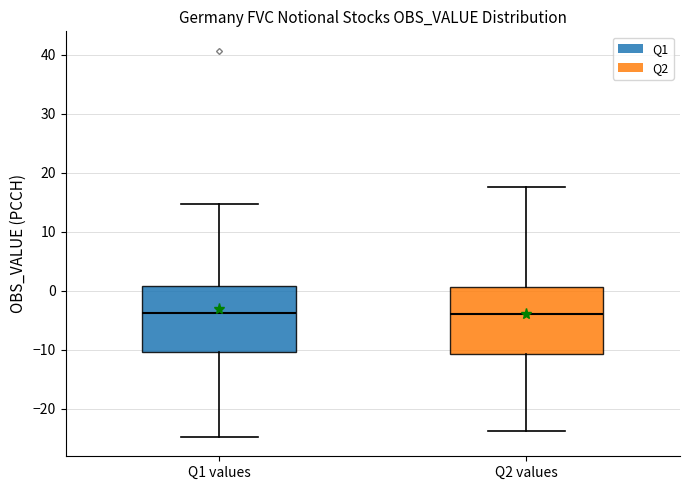

Reading left to right, transcribe this box plot: for each box, give where its median line is, the range the box spans, and where its two whiskers end, as read against the y-axis. The values are not printed on the chart, so give them approximately, as read against the axis.

Q1 values: median -4, box -10 to 1, whiskers -25 to 15
Q2 values: median -4, box -11 to 1, whiskers -24 to 17